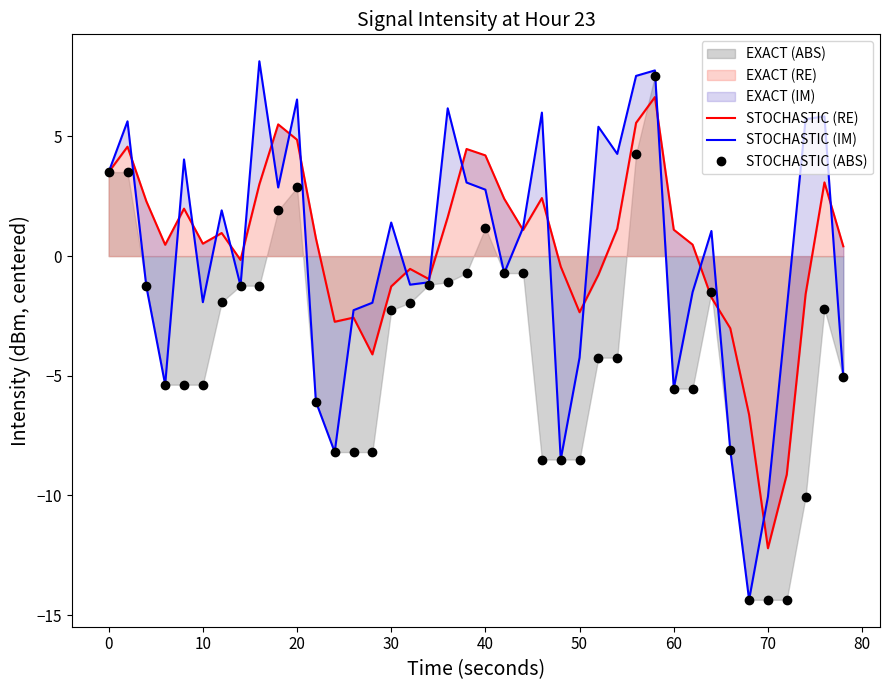

True or false: STOCHASTIC (RE) has more than 1 points higher than both neighbors.

True